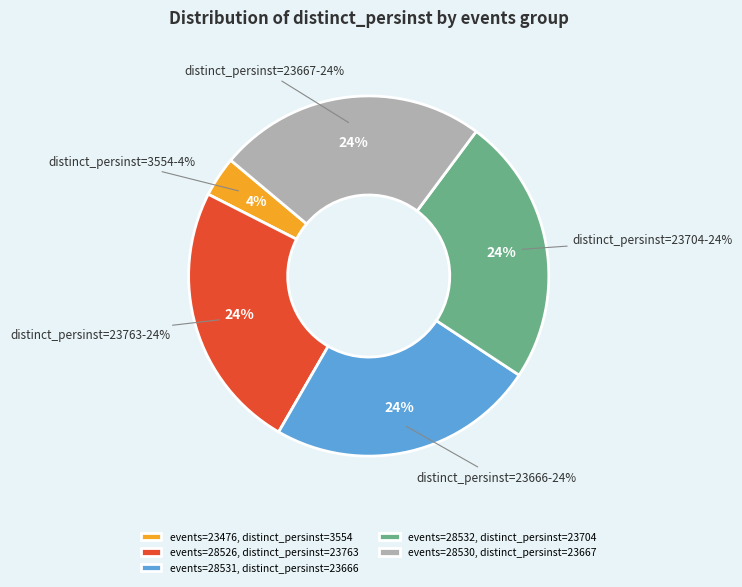

Does any single category account for the majority?

No